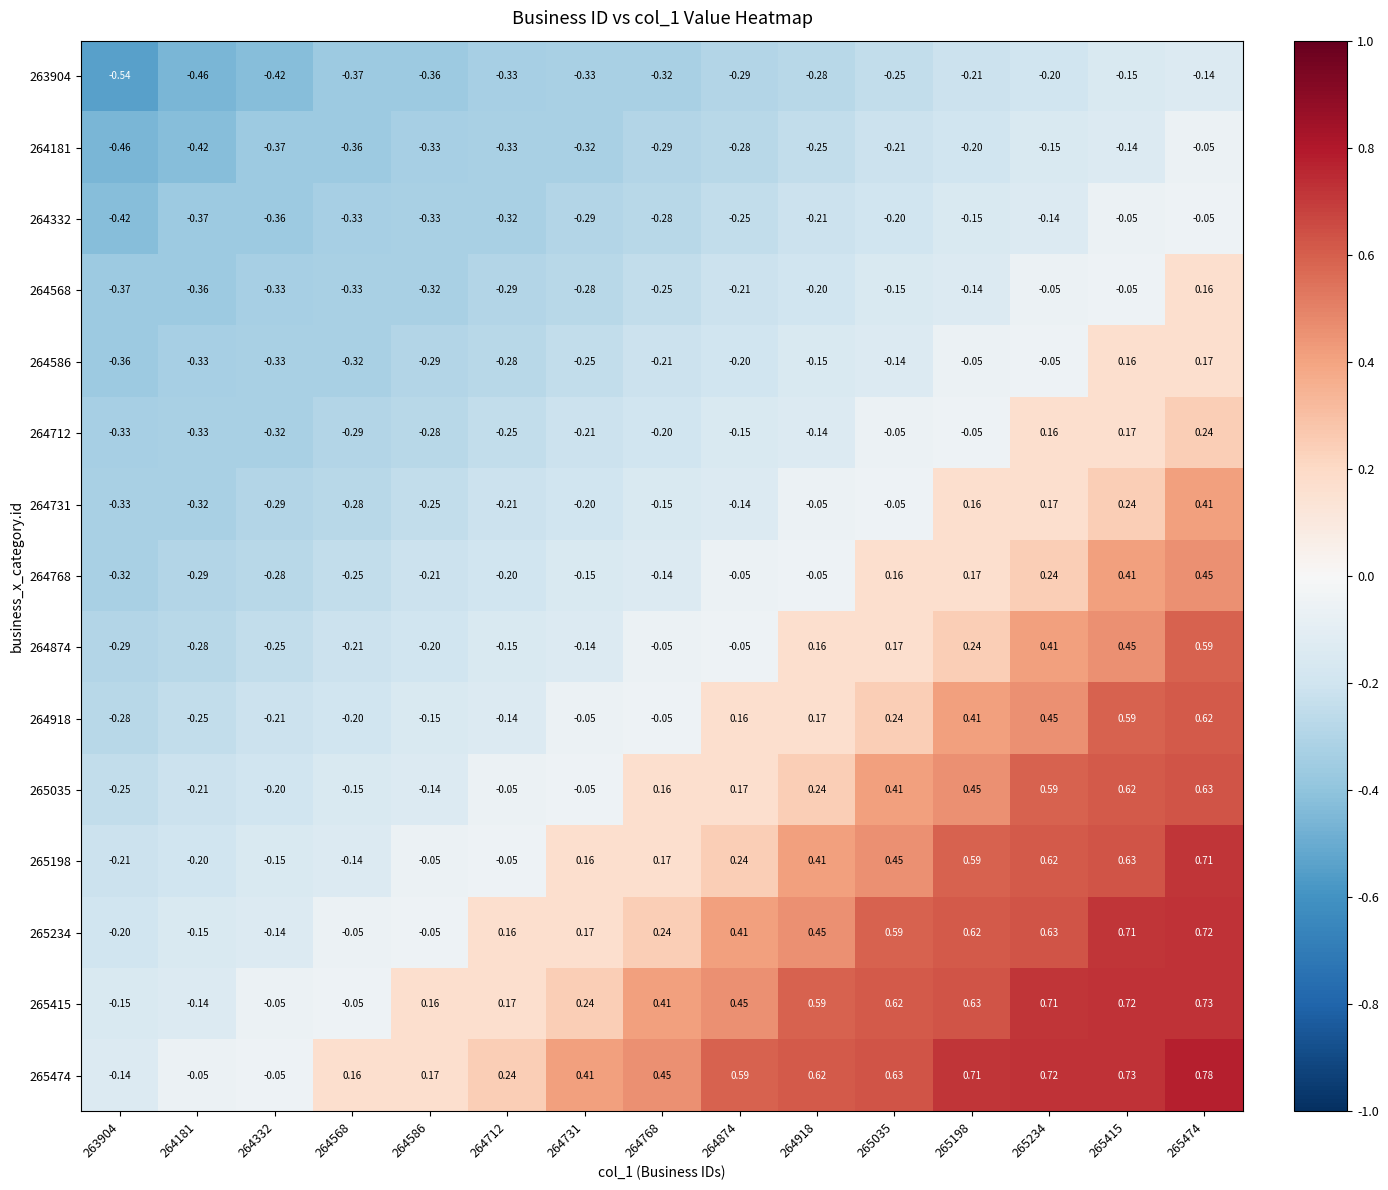

Is the value of 265198 at 264768 greater than the value of 265035 at 265474?

No